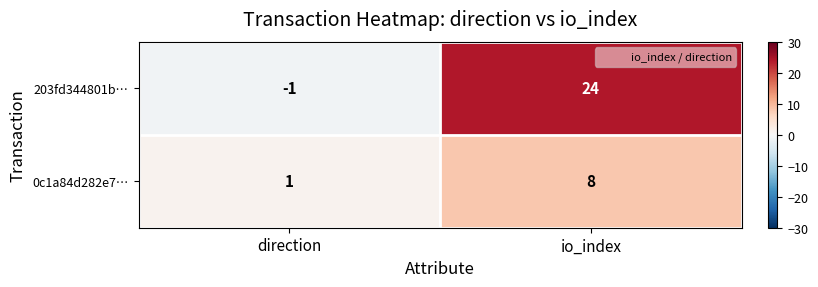

List the series in order of their overall mean, lowest first.

0c1a84d282e7…, 203fd344801b…